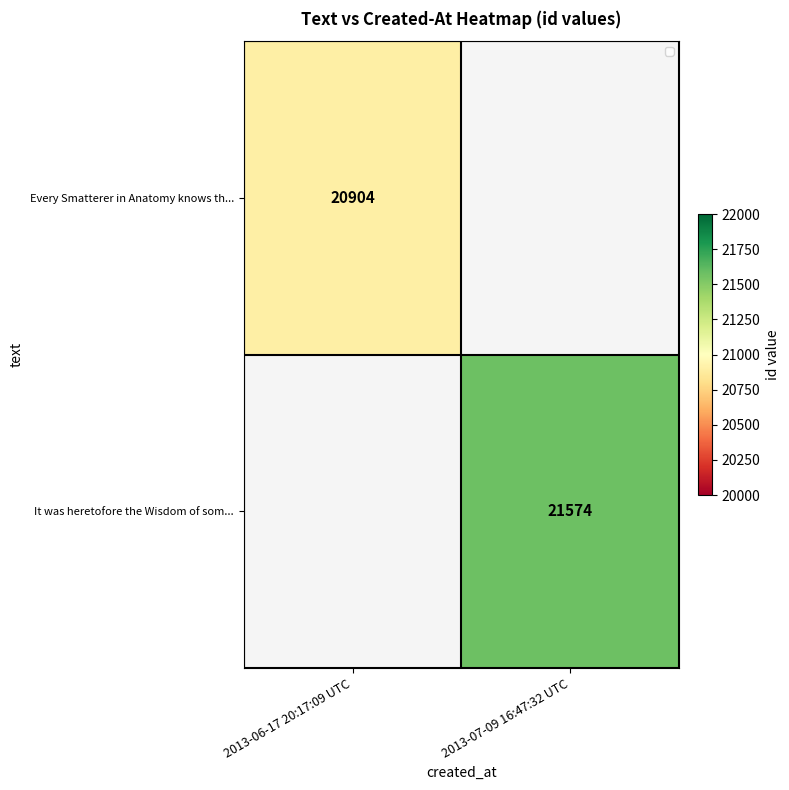

Is the value of It was heretofore the Wisdom of som... at 2013-07-09 16:47:32 UTC greater than the value of Every Smatterer in Anatomy knows th... at 2013-06-17 20:17:09 UTC?

Yes